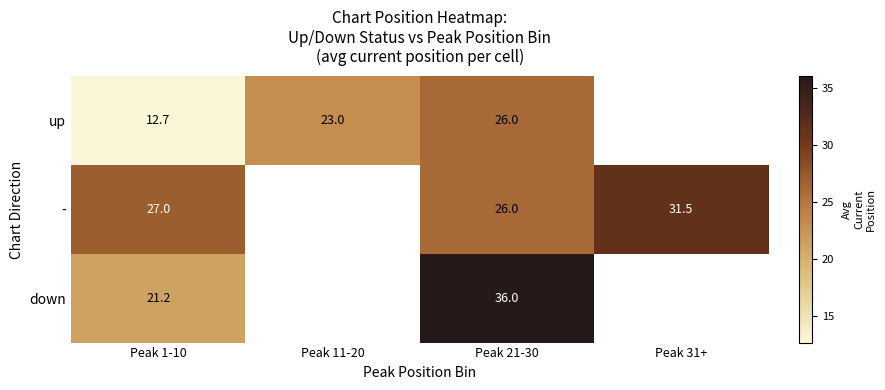

Is the value of up at Peak 1-10 greater than the value of - at Peak 1-10?

No